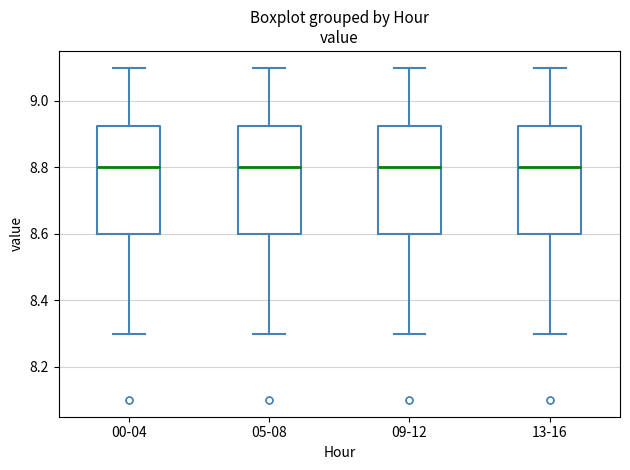

Reading left to right, transcribe this box plot: for each box, give where its median line is, the range the box spans, and where its two whiskers end, as read against the y-axis. The values are not printed on the chart, so give them approximately, as read against the axis.

00-04: median 8.80, box 8.60 to 8.92, whiskers 8.30 to 9.10
05-08: median 8.80, box 8.60 to 8.92, whiskers 8.30 to 9.10
09-12: median 8.80, box 8.60 to 8.92, whiskers 8.30 to 9.10
13-16: median 8.80, box 8.60 to 8.92, whiskers 8.30 to 9.10